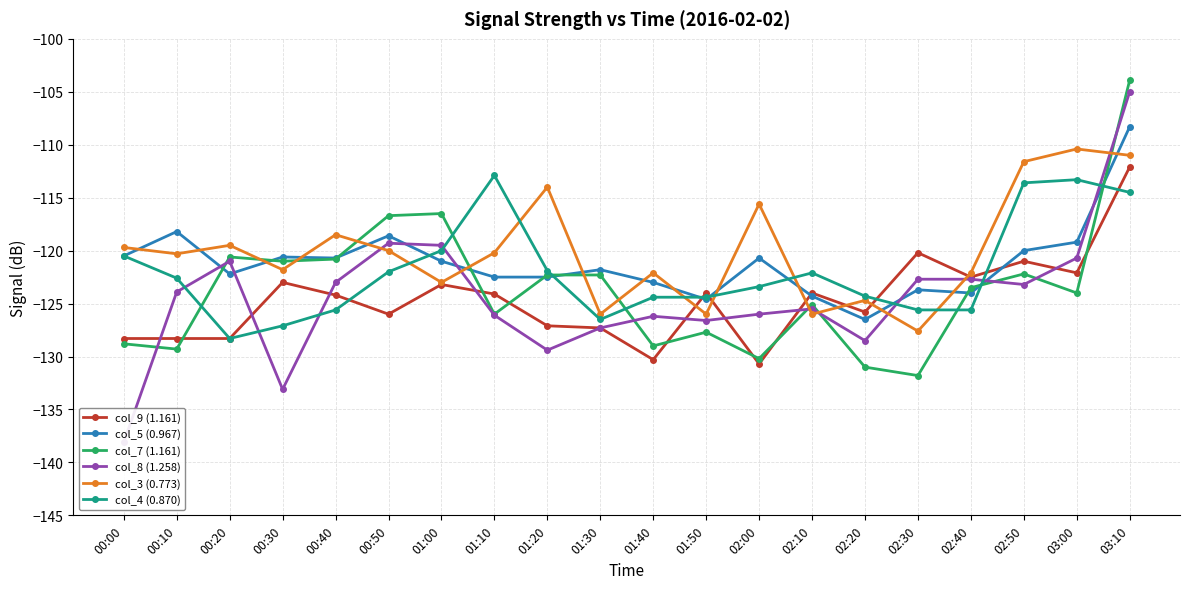

What are all the series names shown in the legend?

col_9 (1.161), col_5 (0.967), col_7 (1.161), col_8 (1.258), col_3 (0.773), col_4 (0.870)